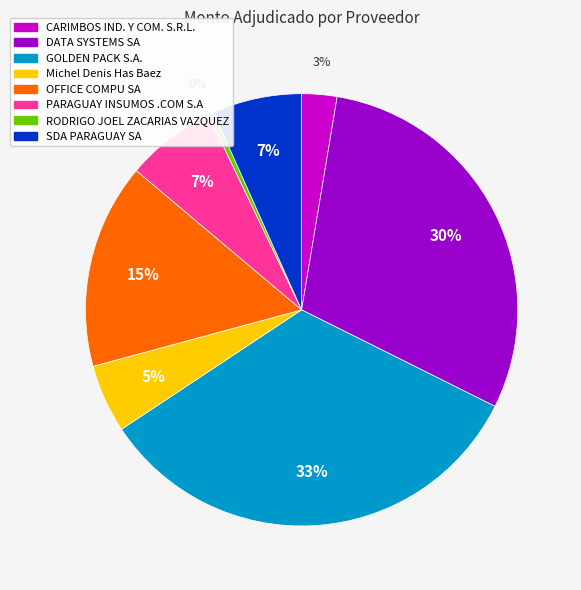

How many segments does this pie chart have?

8